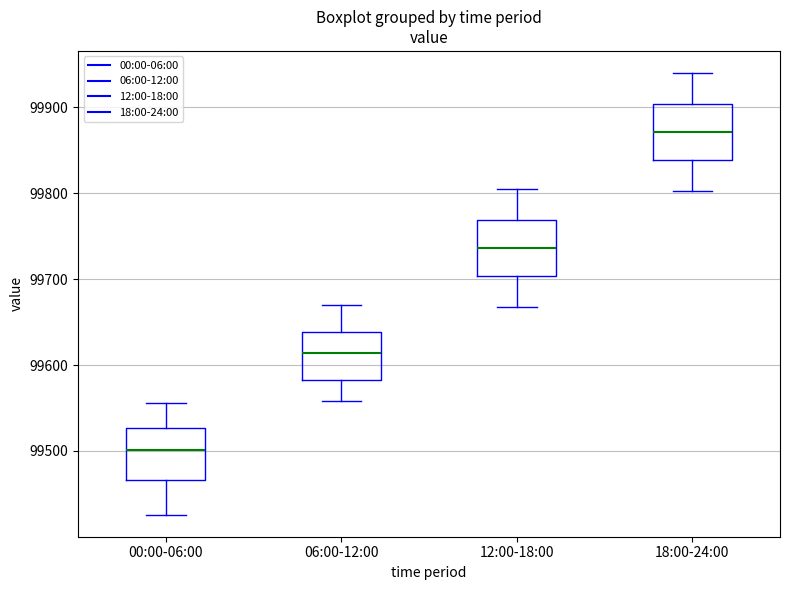

Which box has the highest median line?

18:00-24:00